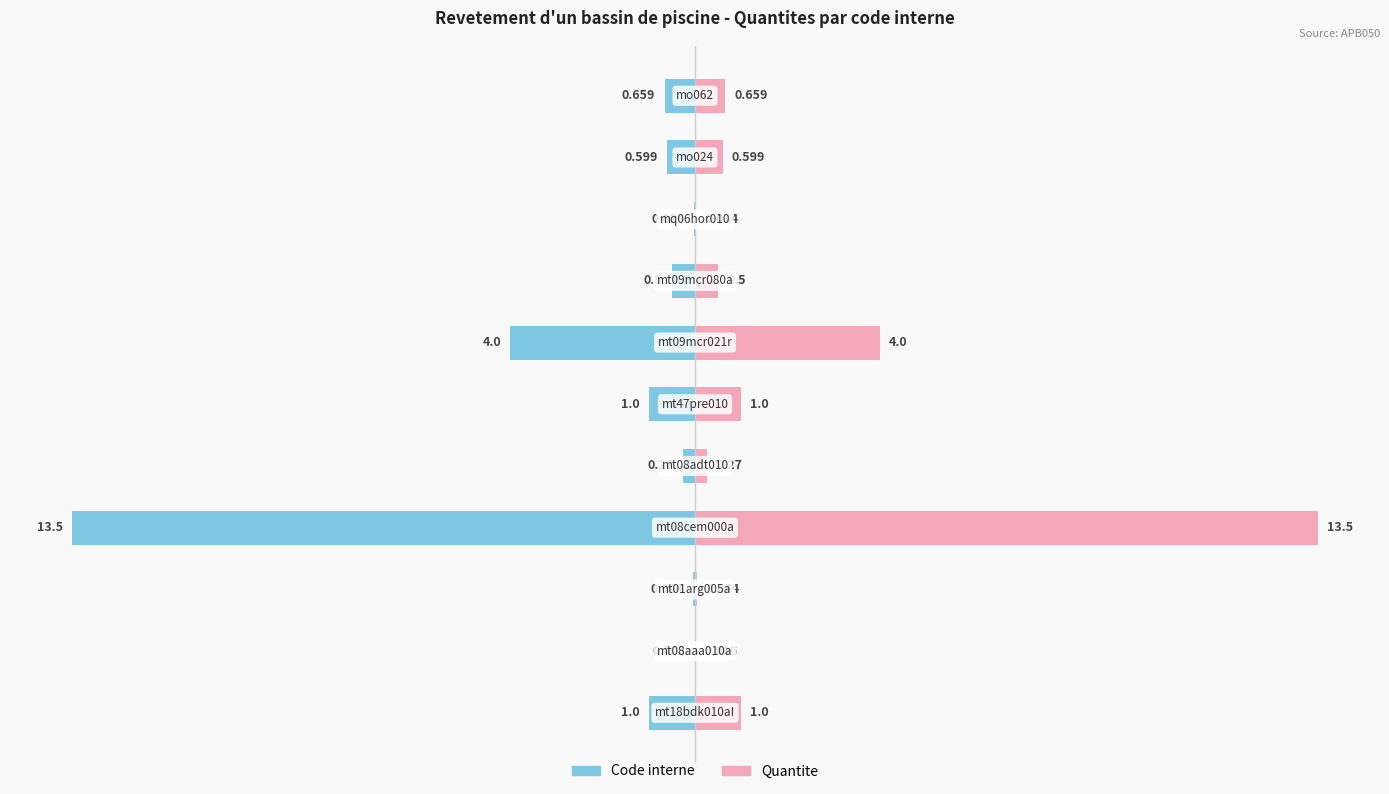

Which series has the largest total across all categories?

Quantite